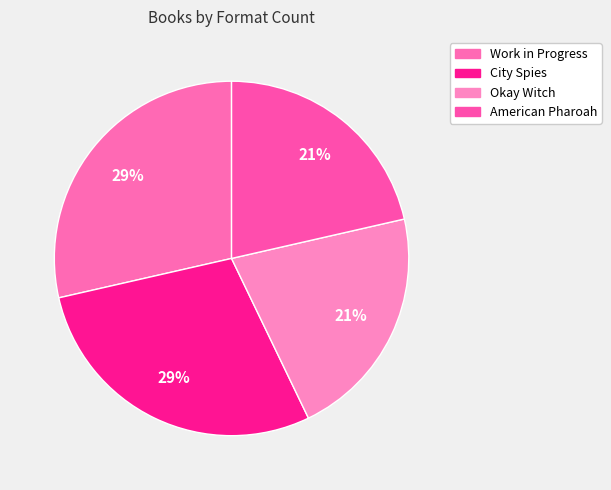

What is the smallest slice in the pie chart?

Okay Witch